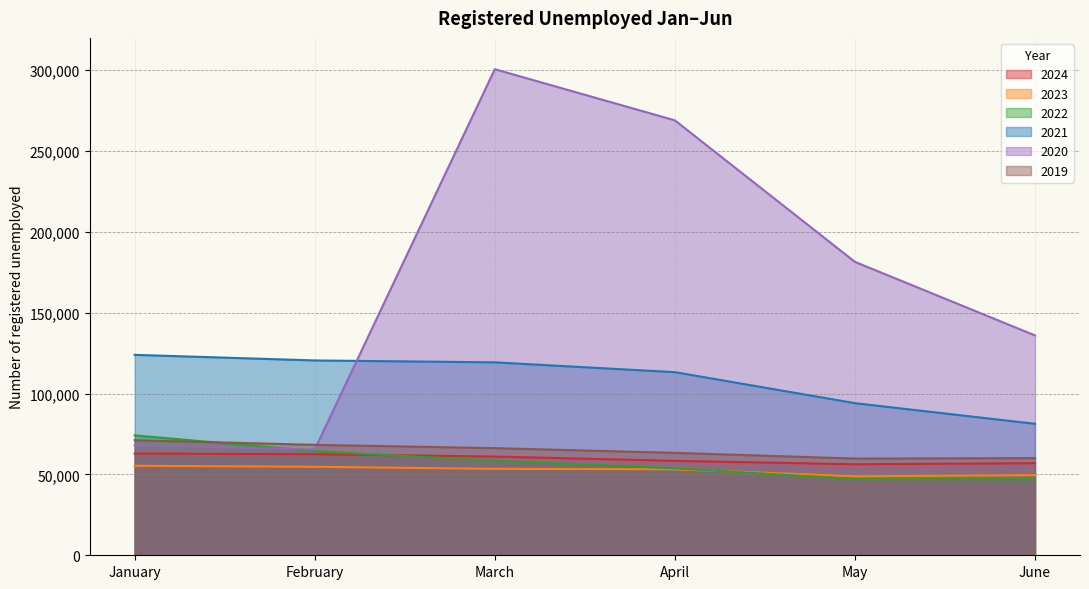

The value of 2021 at April is 52995. True or false?

False